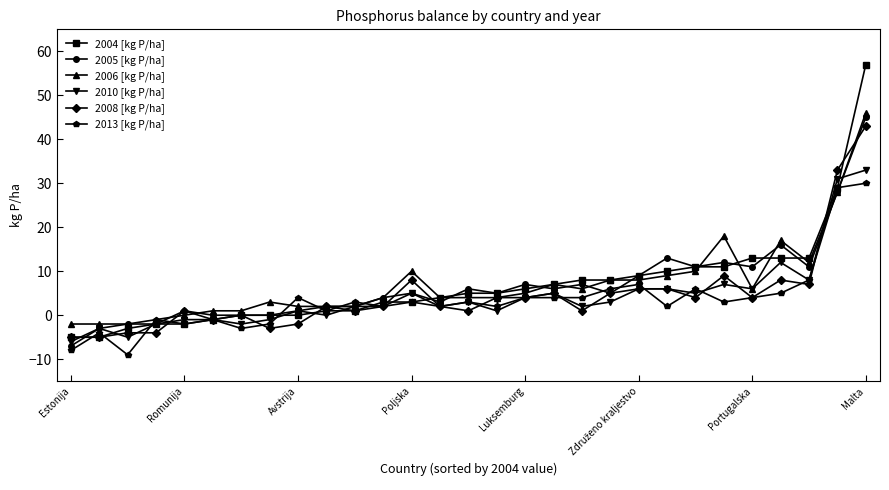

Which series has the widest spread of values?

2004 [kg P/ha]